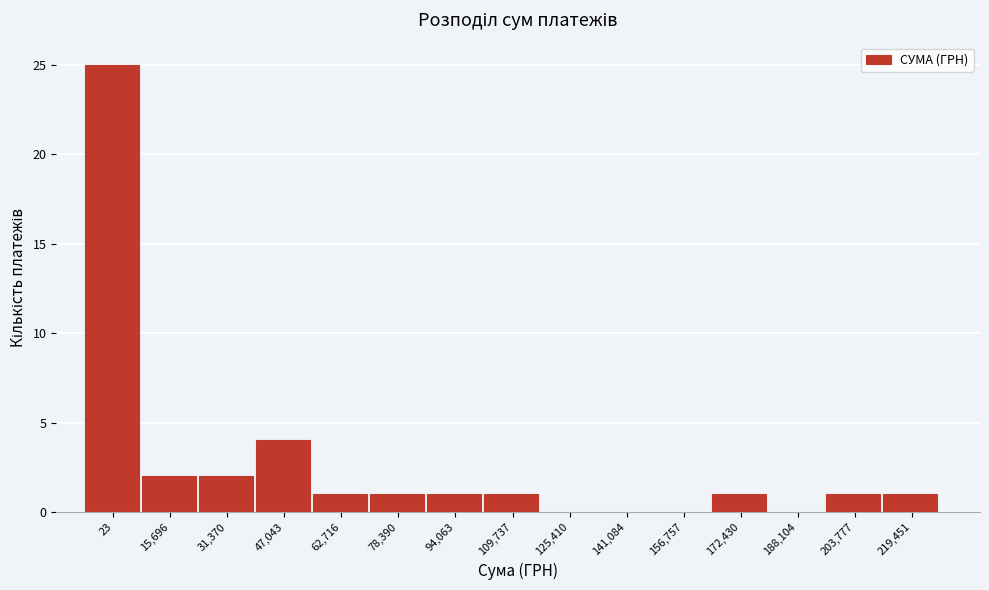

Reading left to right, transcribe all the data shown in this chart.

23=25	15,696=2	31,370=2	47,043=4	62,716=1	78,390=1	94,063=1	109,737=1	125,410=0	141,084=0	156,757=0	172,430=1	188,104=0	203,777=1	219,451=1